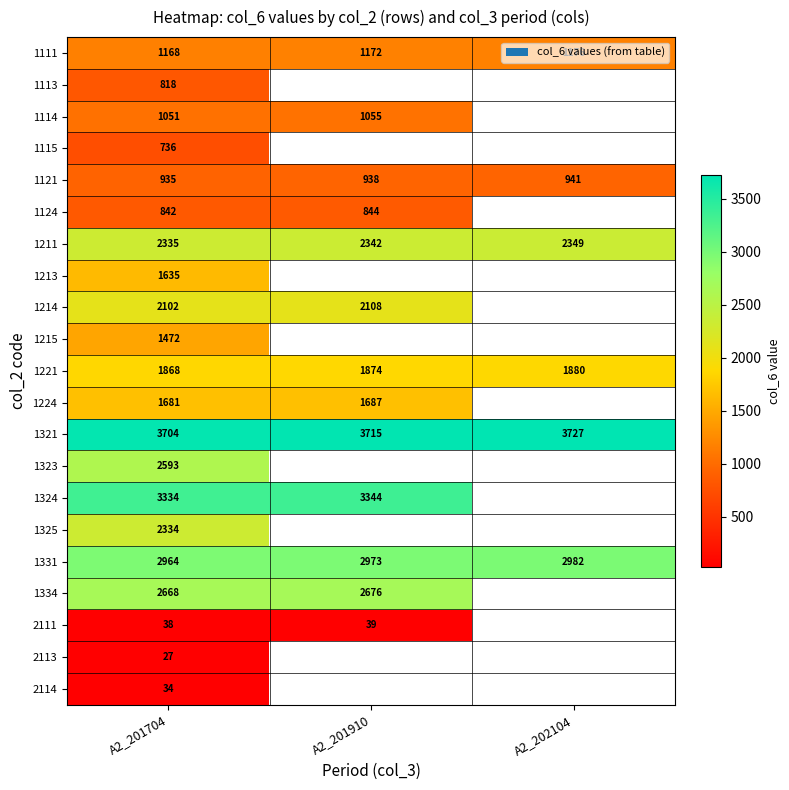

At how many categories does at least one series exceed 1191?

3